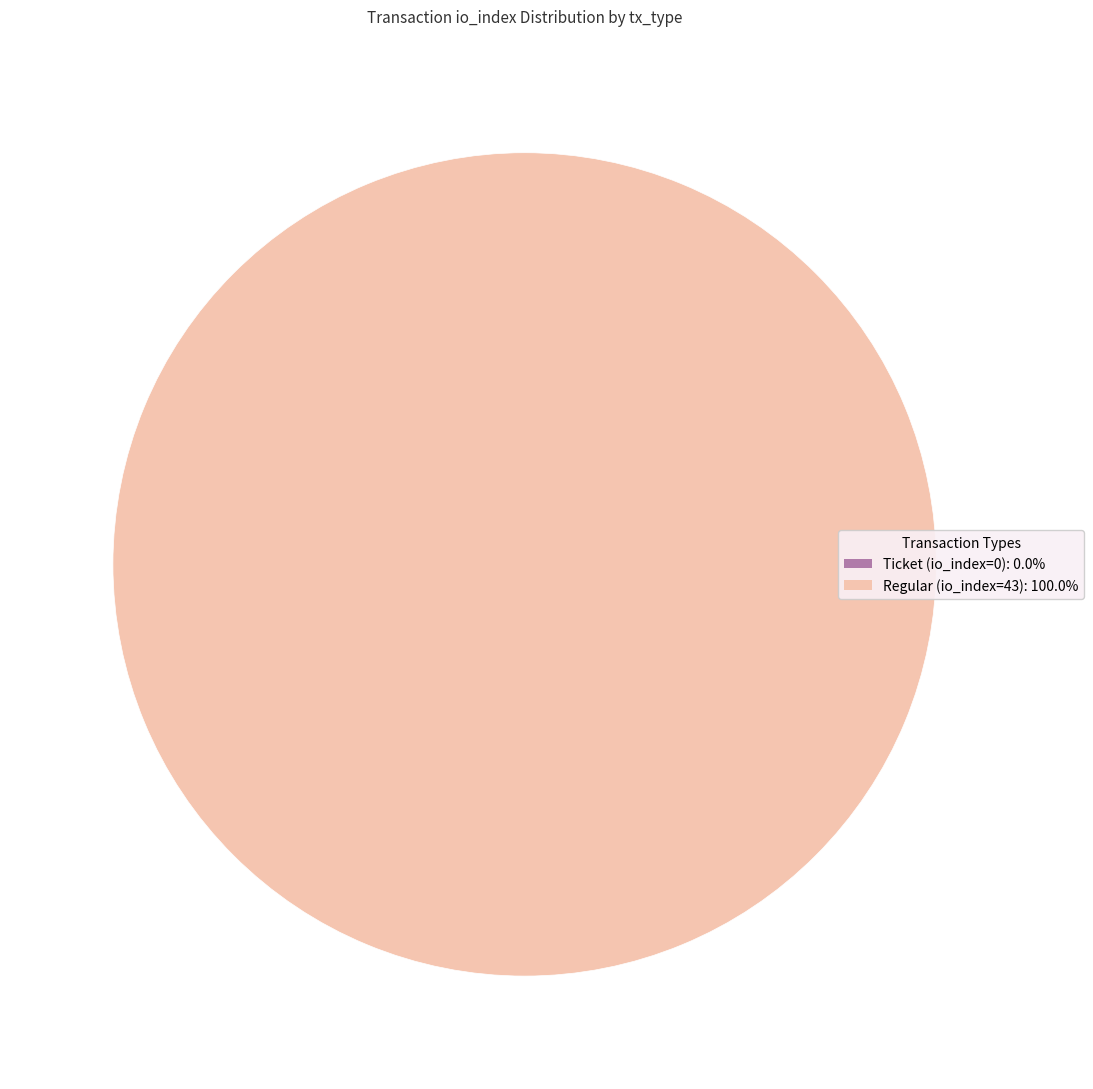

To the nearest percent, what is the average slice percentage?

50%